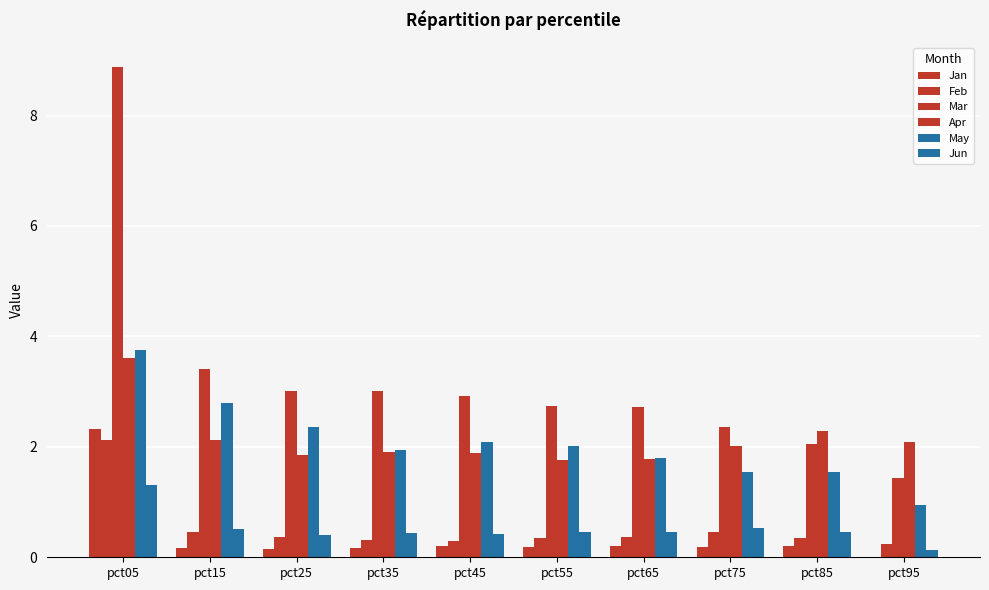

Which category has the lowest value in the Mar series?

pct95